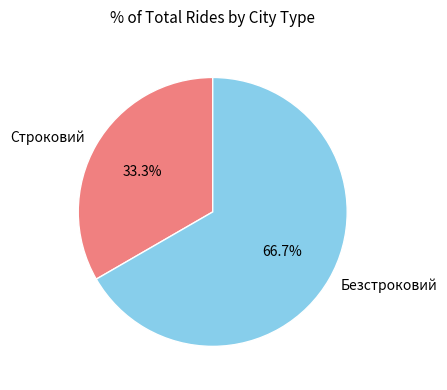

What is the largest slice in the pie chart?

Безстроковий